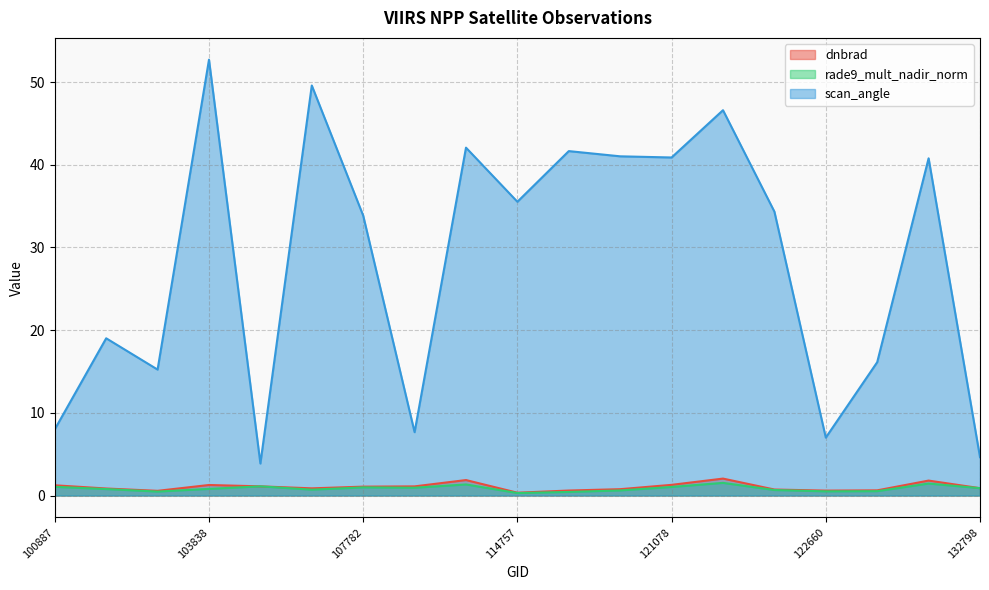

Reading right to left, list all the values displayed in this chart.

dnbrad: 0.9	1.8	0.6	0.6	0.7	2.0	1.3	0.8	0.6	0.3	1.9	1.1	1.1	0.9	1.1	1.3	0.6	0.8	1.2
rade9_mult_nadir_norm: 0.9	1.4	0.5	0.5	0.7	1.5	1.0	0.6	0.4	0.3	1.3	0.9	1.0	0.7	1.1	0.8	0.5	0.8	1.1
scan_angle: 4.6	40.8	16.1	7.0	34.3	46.6	40.9	41.0	41.7	35.5	42.1	7.7	33.9	49.6	3.9	52.7	15.2	19.0	8.0